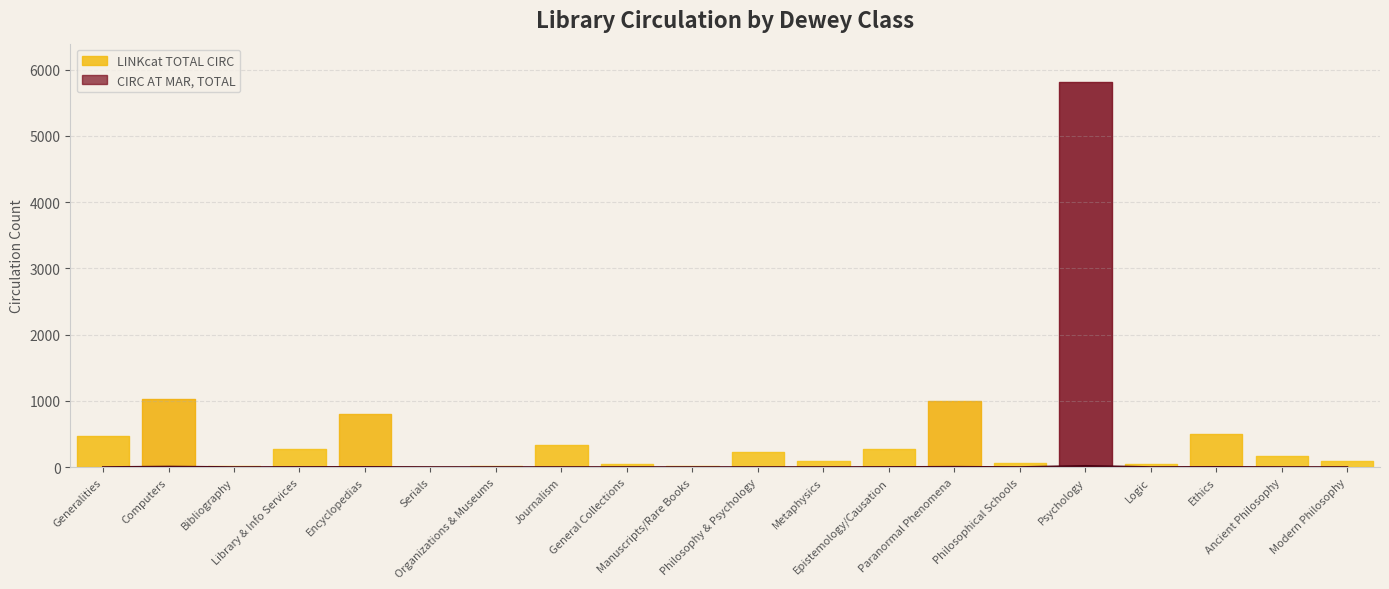

What is the sum of all values?

35